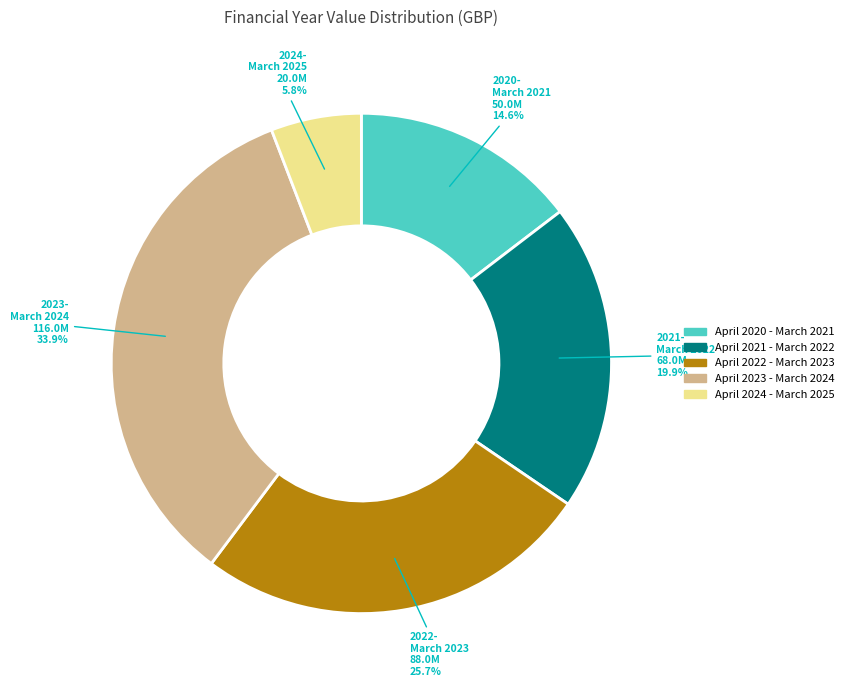

To the nearest percent, what portion does April 2020 - March 2021 represent?

15%